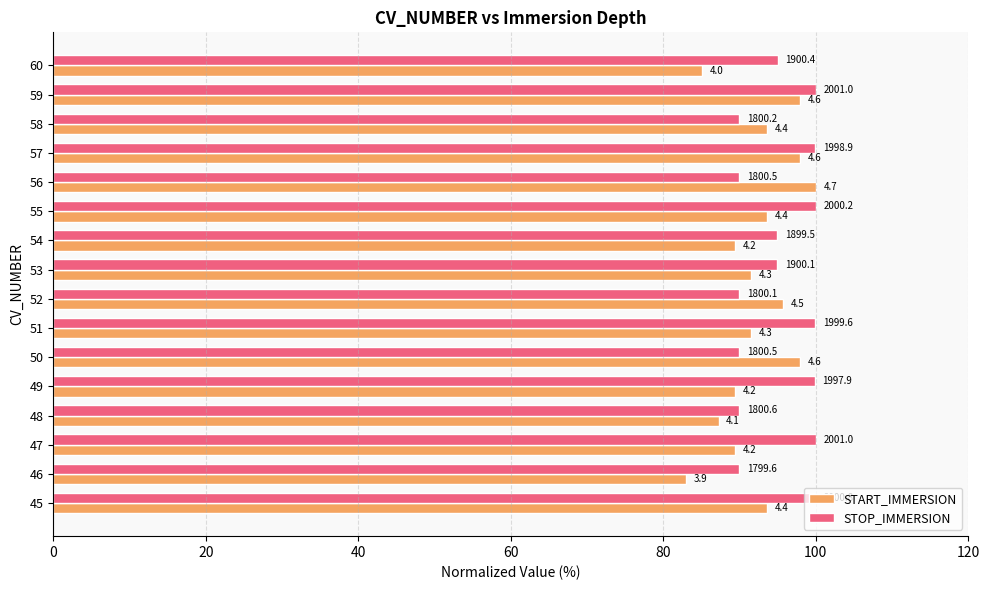

What are all the series names shown in the legend?

START_IMMERSION, STOP_IMMERSION